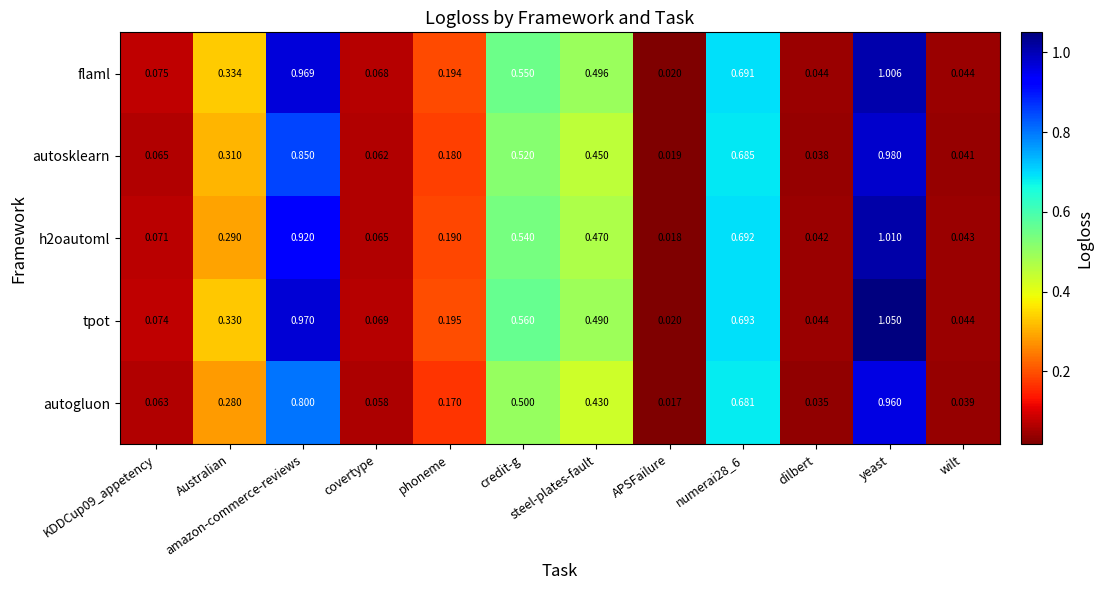

Which series has the widest spread of values?

tpot